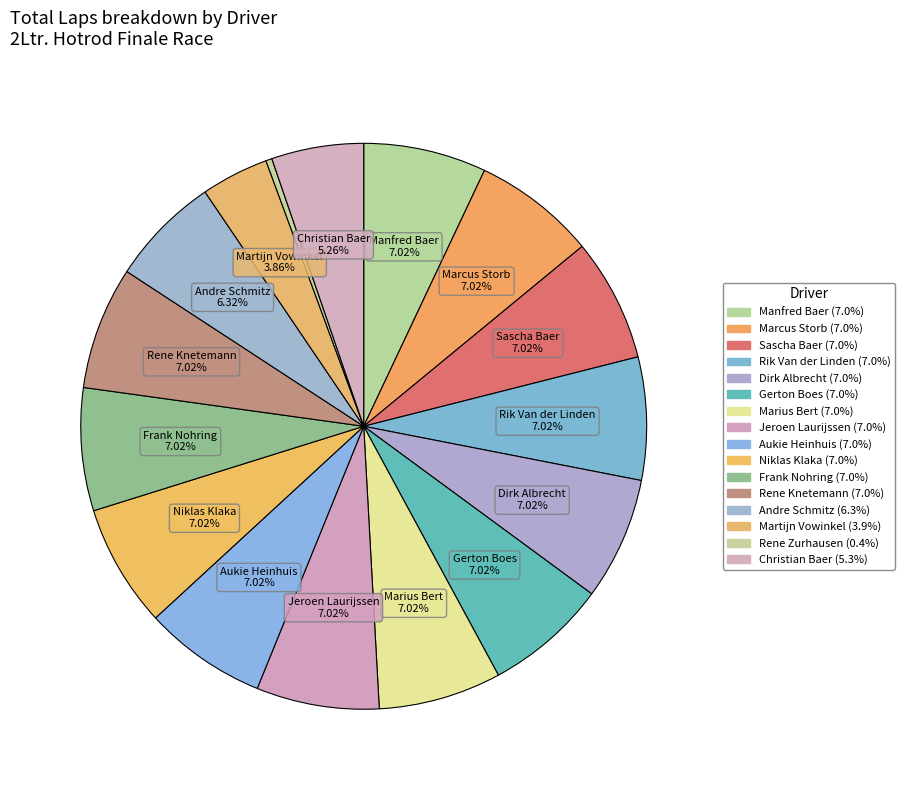

To the nearest percent, what percentage of the pie is Rik Van der Linden?

7%